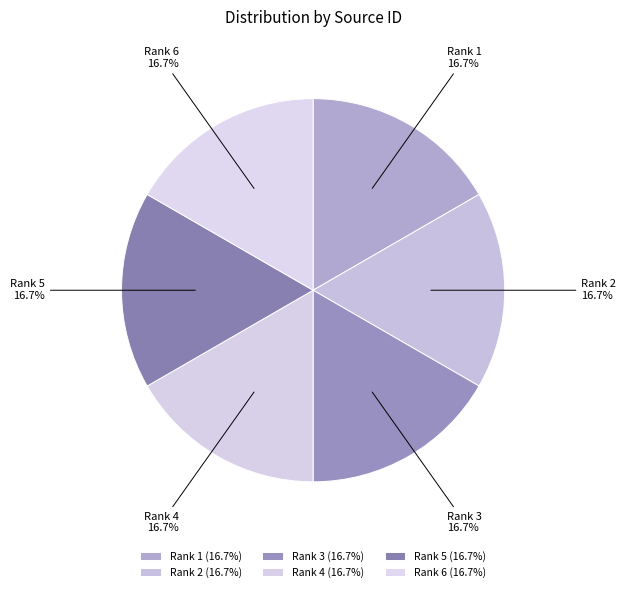

Does any single category account for the majority?

No